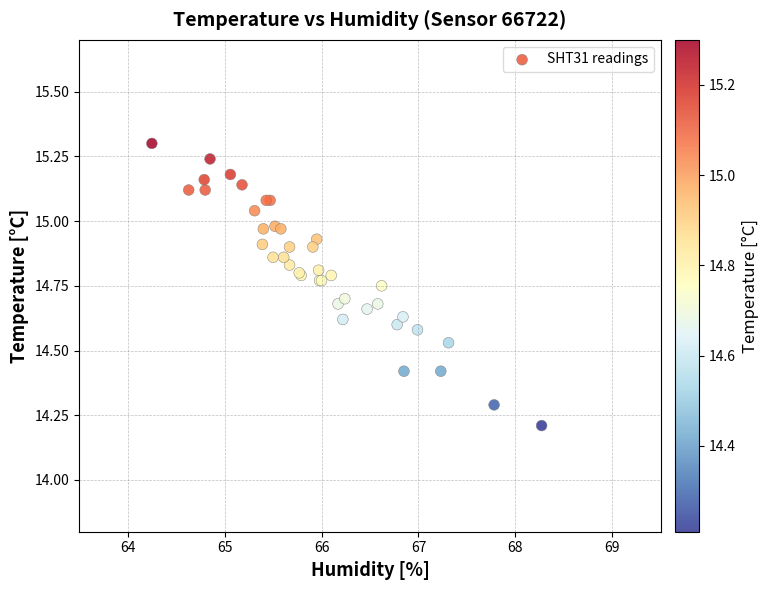

What Y value in the scatter plot is closest to 14?

14.2